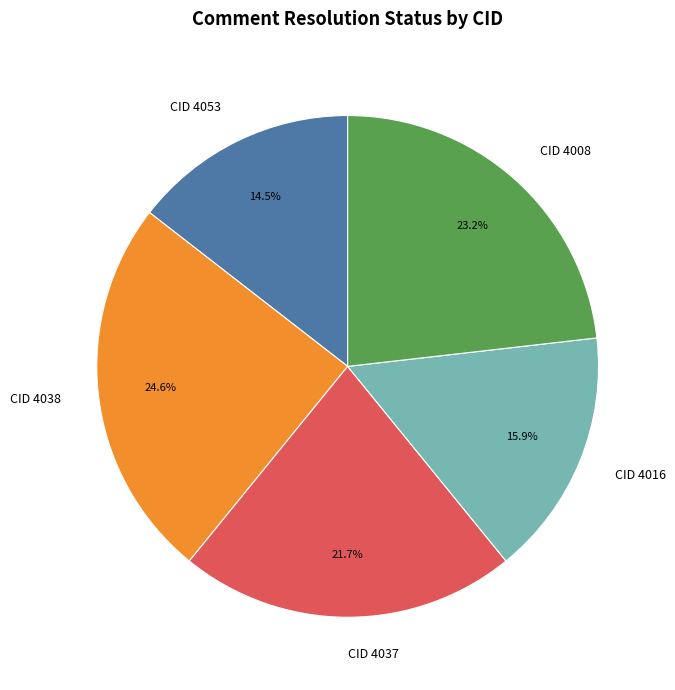

To the nearest percent, what is the difference between the largest and smallest slice percentages?

10%